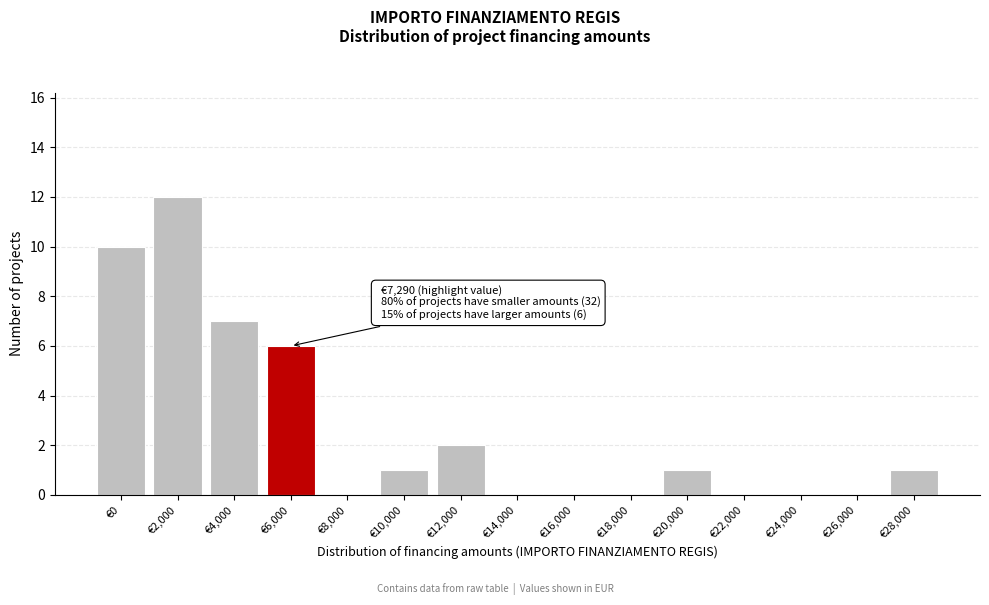

Reading left to right, transcribe all the data shown in this chart.

€0=10	€2,000=12	€4,000=7	€6,000=6	€8,000=0	€10,000=1	€12,000=2	€14,000=0	€16,000=0	€18,000=0	€20,000=1	€22,000=0	€24,000=0	€26,000=0	€28,000=1